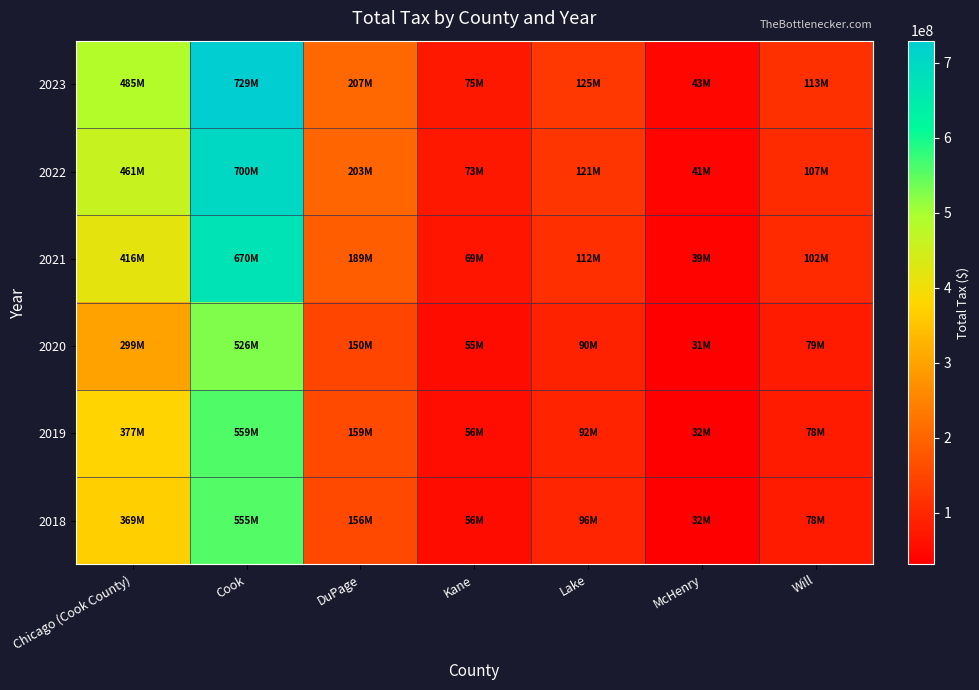

Reading left to right, transcribe all the data shown in this chart.

2018: Chicago (Cook County)=368749744.6	Cook=555135780.9	DuPage=156305781.4	Kane=55531910.1	Lake=96226977.7	McHenry=32321578.3	Will=78063636.6
2019: Chicago (Cook County)=376940586.5	Cook=559478326.7	DuPage=159242323.1	Kane=55907019.3	Lake=92471331.9	McHenry=32321578.3	Will=78063636.6
2020: Chicago (Cook County)=299355201.8	Cook=525574536.6	DuPage=149920366.0	Kane=54536718.7	Lake=90027264.8	McHenry=31276886.2	Will=78985652.7
2021: Chicago (Cook County)=416020368.1	Cook=669548393.4	DuPage=188923373.4	Kane=68613221.8	Lake=111577596.5	McHenry=39382940.5	Will=102296764.9
2022: Chicago (Cook County)=461247666.3	Cook=700328471.3	DuPage=202742288.5	Kane=73163030.5	Lake=121402633.0	McHenry=41192872.9	Will=106842016.7
2023: Chicago (Cook County)=485005912.7	Cook=729424600.1	DuPage=206857056.6	Kane=74819218.2	Lake=124802521.4	McHenry=42871060.5	Will=113458360.1